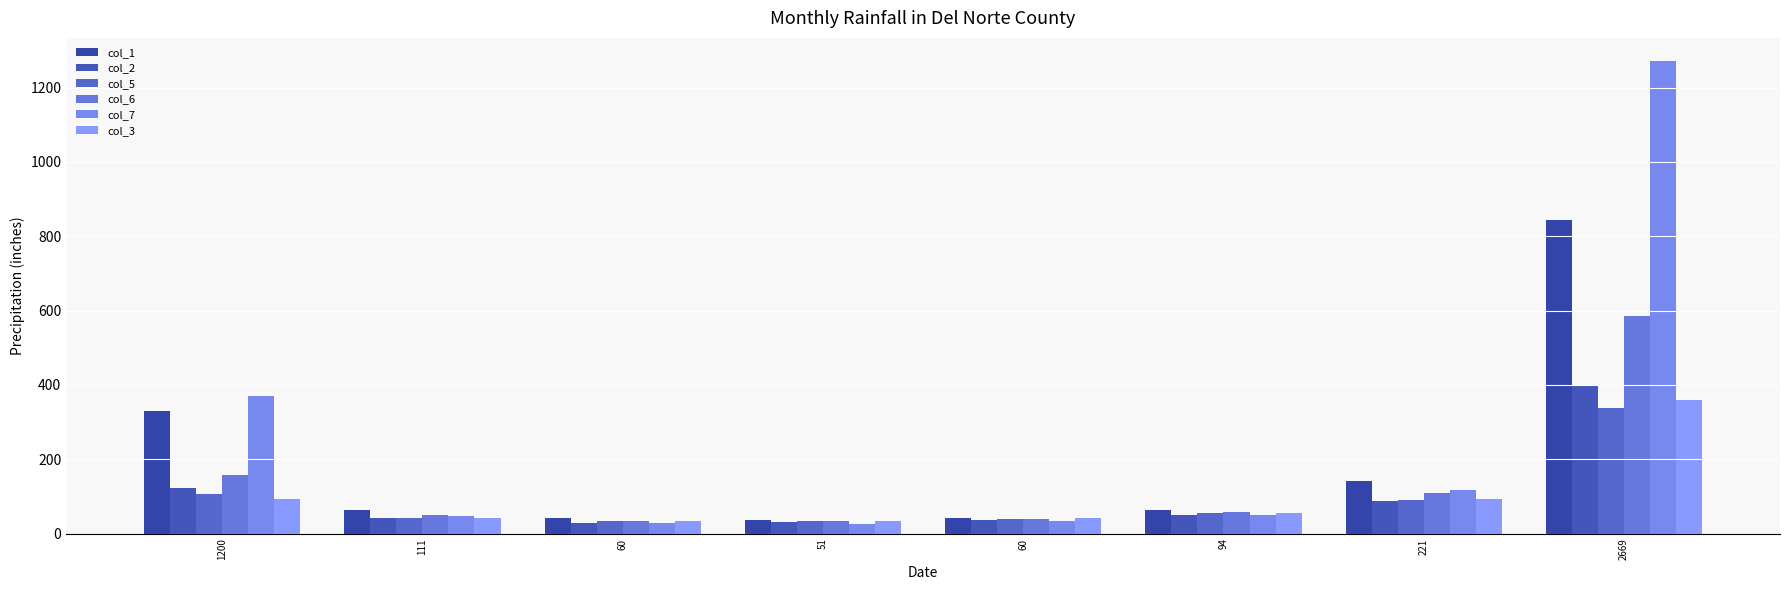

How many groups of bars are there?

8